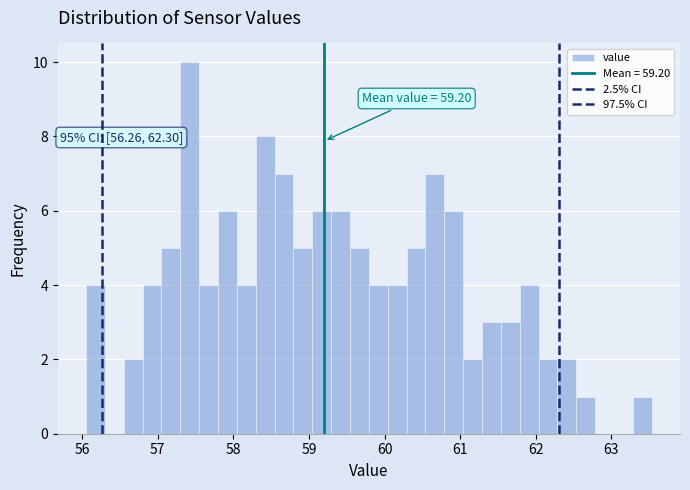

Around what value on the x-axis is the tallest bar? Give the approximate position of its centre, as read against the axis.

57.4